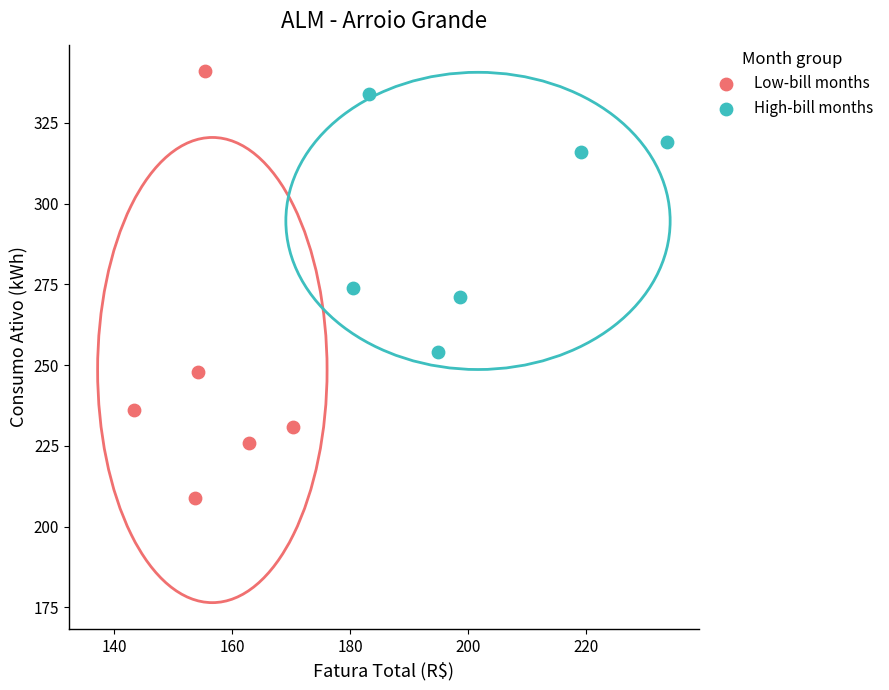

Which series has the largest Y range (max minus min)?

Low-bill months